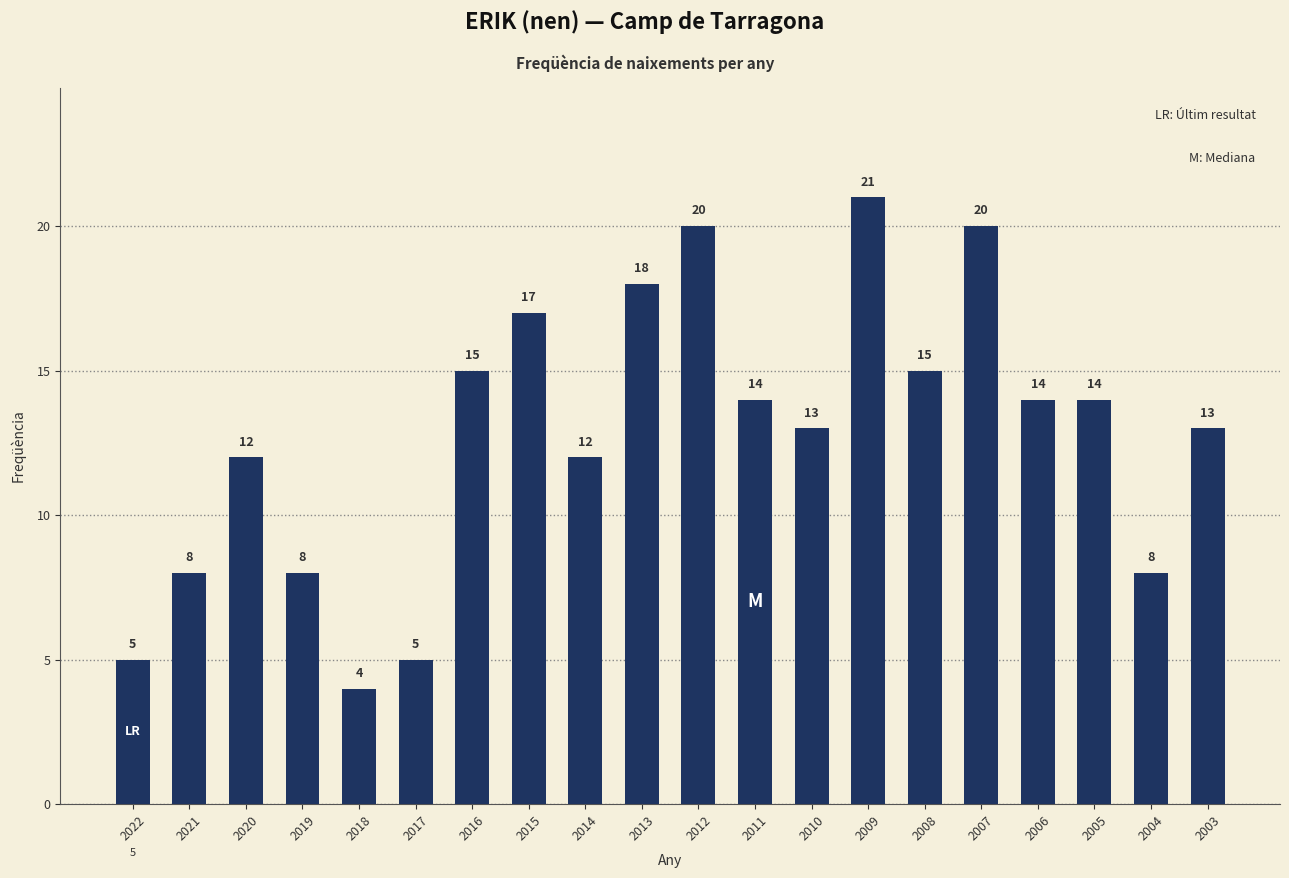

At which label does the data first exceed 14?

2016